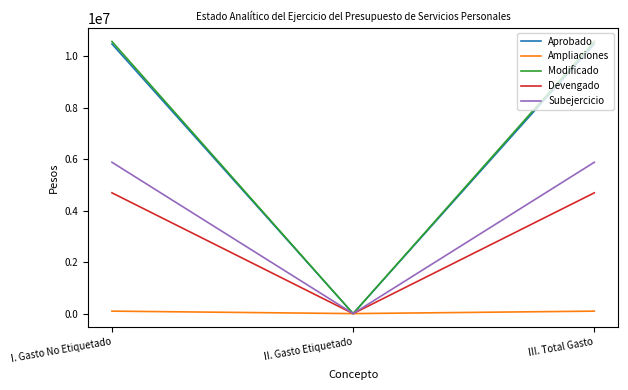

At how many categories does at least one series exceed 3573001?

2